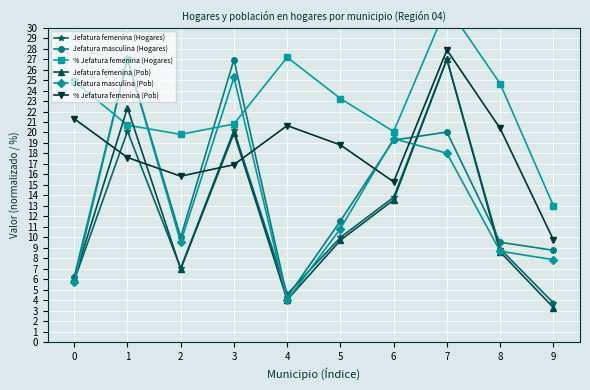

Between 2 and 7, which series saw the biggest shift?

Jefatura femenina (Pob)